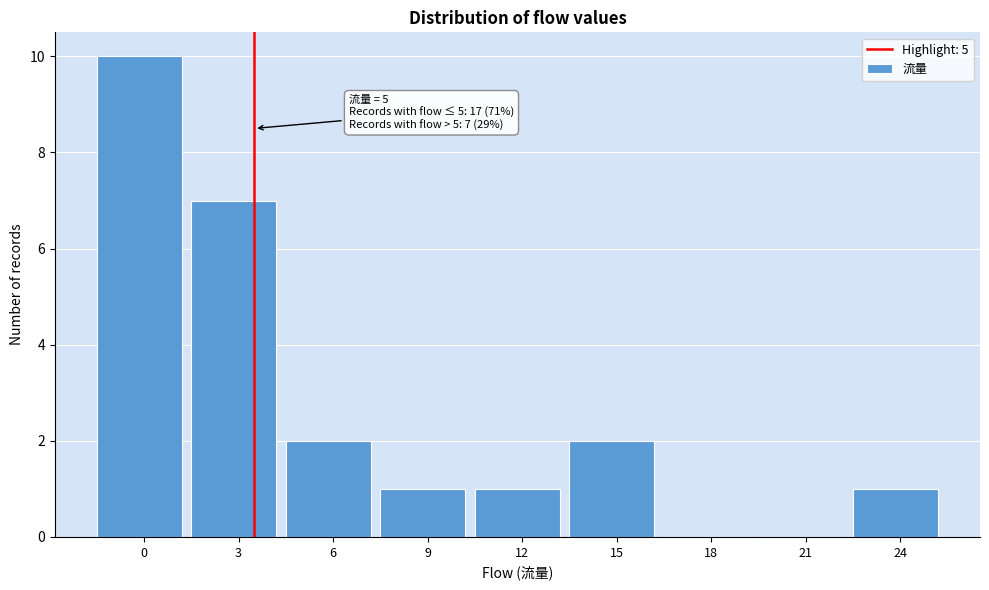

Reading left to right, list all the values displayed in this chart.

0=10	3=7	6=2	9=1	12=1	15=2	18=0	21=0	24=1